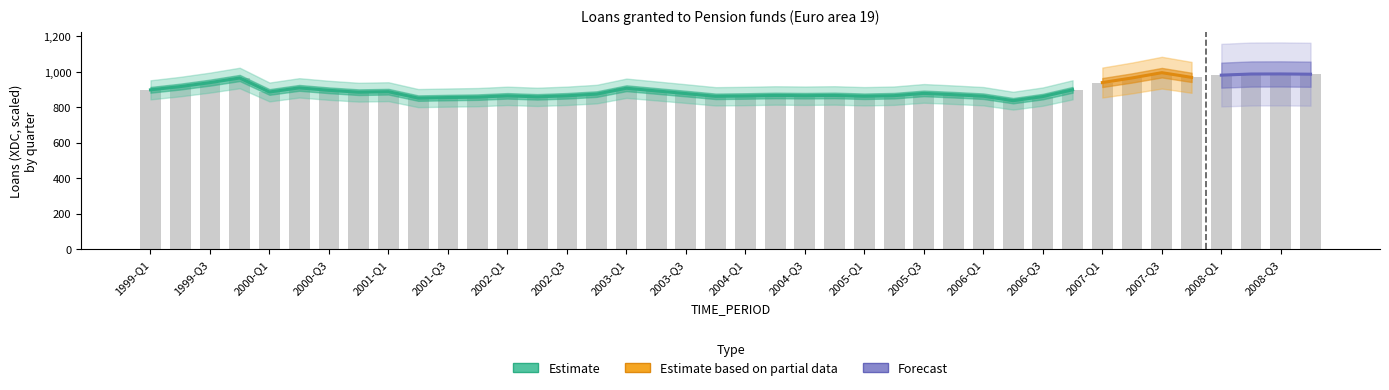

List the labels in order of value, smallest first.

2006-Q2, 2001-Q2, 2001-Q3, 2001-Q4, 2002-Q2, 2006-Q3, 2003-Q4, 2005-Q1, 2006-Q1, 2004-Q1, 2002-Q1, 2002-Q3, 2004-Q3, 2005-Q2, 2004-Q2, 2004-Q4, 2005-Q4, 2002-Q4, 2003-Q3, 2005-Q3, 2000-Q4, 2000-Q1, 2001-Q1, 2003-Q2, 2000-Q3, 1999-Q1, 2006-Q4, 2003-Q1, 2000-Q2, 1999-Q2, 1999-Q3, 2007-Q1, 1999-Q4, 2007-Q2, 2007-Q4, 2008-Q1, 2008-Q4, 2008-Q2, 2008-Q3, 2007-Q3